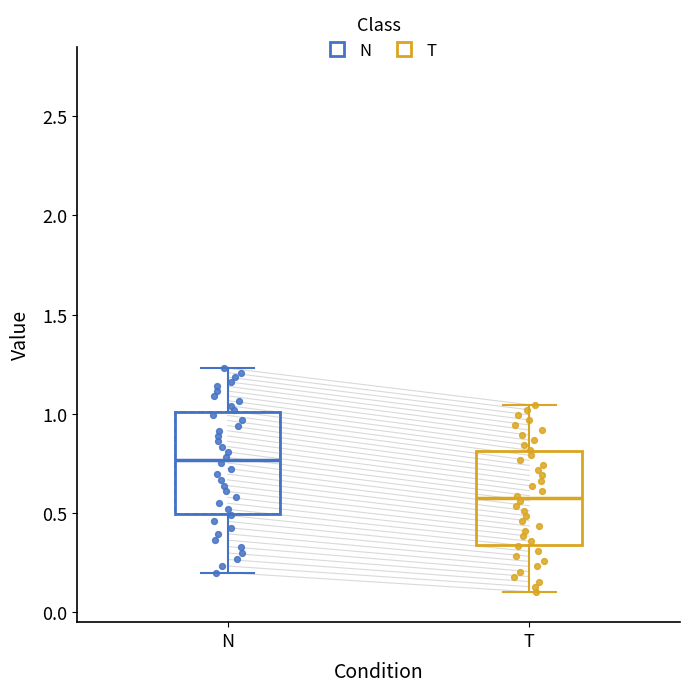

Reading left to right, read every box against the y-axis: the position of its median line, the range the box covers, and the ends of its whiskers. The values are not printed on the chart, so give them approximately, as read against the axis.

N: median 0.75, box 0.50 to 1.00, whiskers 0.20 to 1.25
T: median 0.55, box 0.35 to 0.80, whiskers 0.10 to 1.05